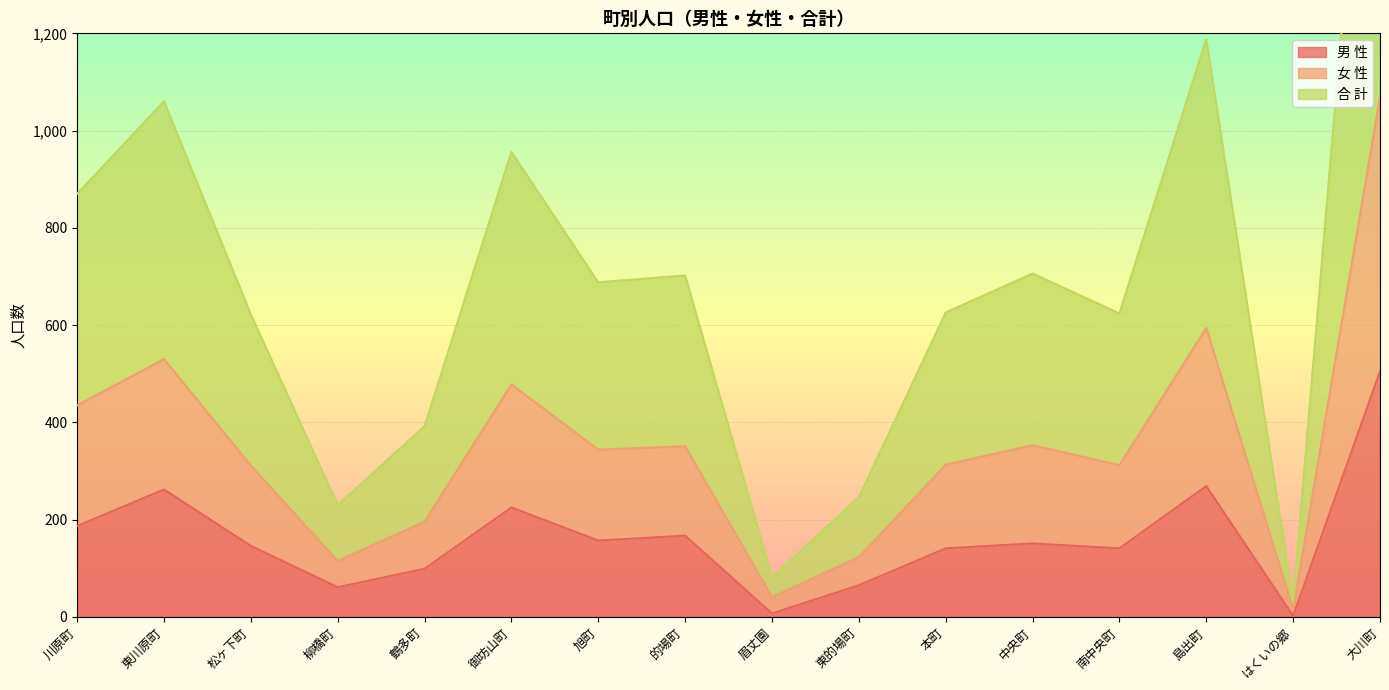

List the labels in order of 女 性 value, largest first.

大川町, 島出町, 東川原町, 御坊山町, 川原町, 中央町, 的場町, 旭町, 本町, 南中央町, 松ヶ下町, 鶴多町, 東的場町, 柳橋町, 眉丈園, はくいの郷